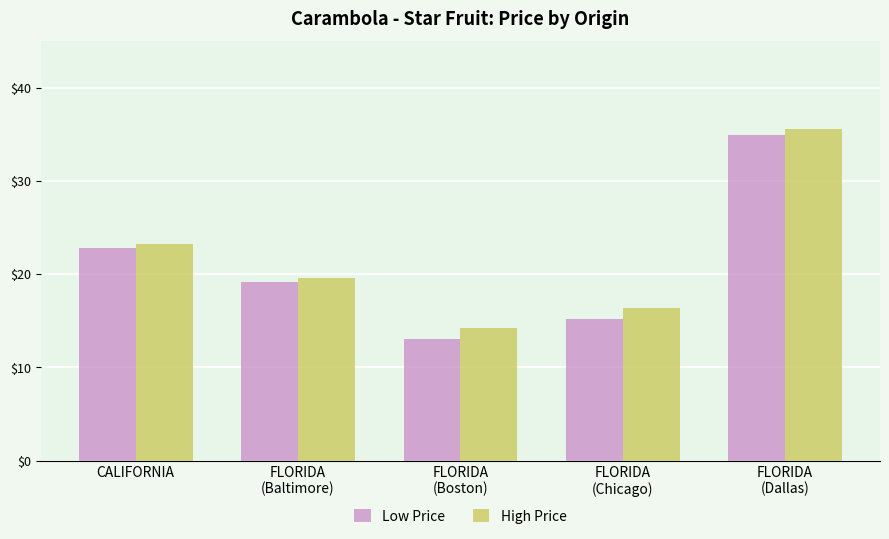

What is the difference between the maximum and second lowest values in the Low Price series?

19.8